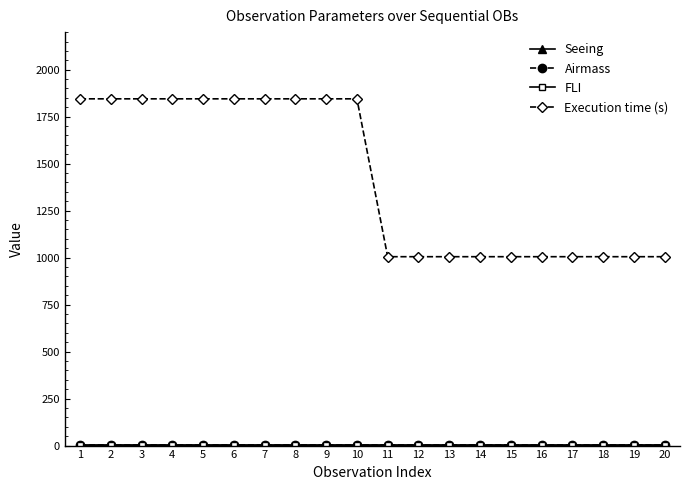

Which series has the largest total across all categories?

Execution time (s)